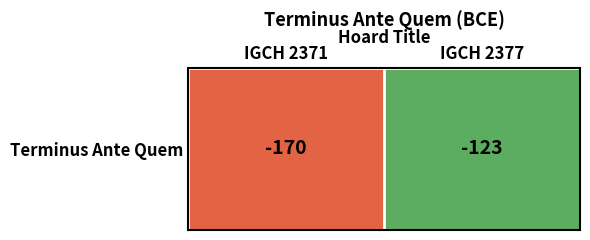

Which has a higher value, IGCH 2371 or IGCH 2377?

IGCH 2377